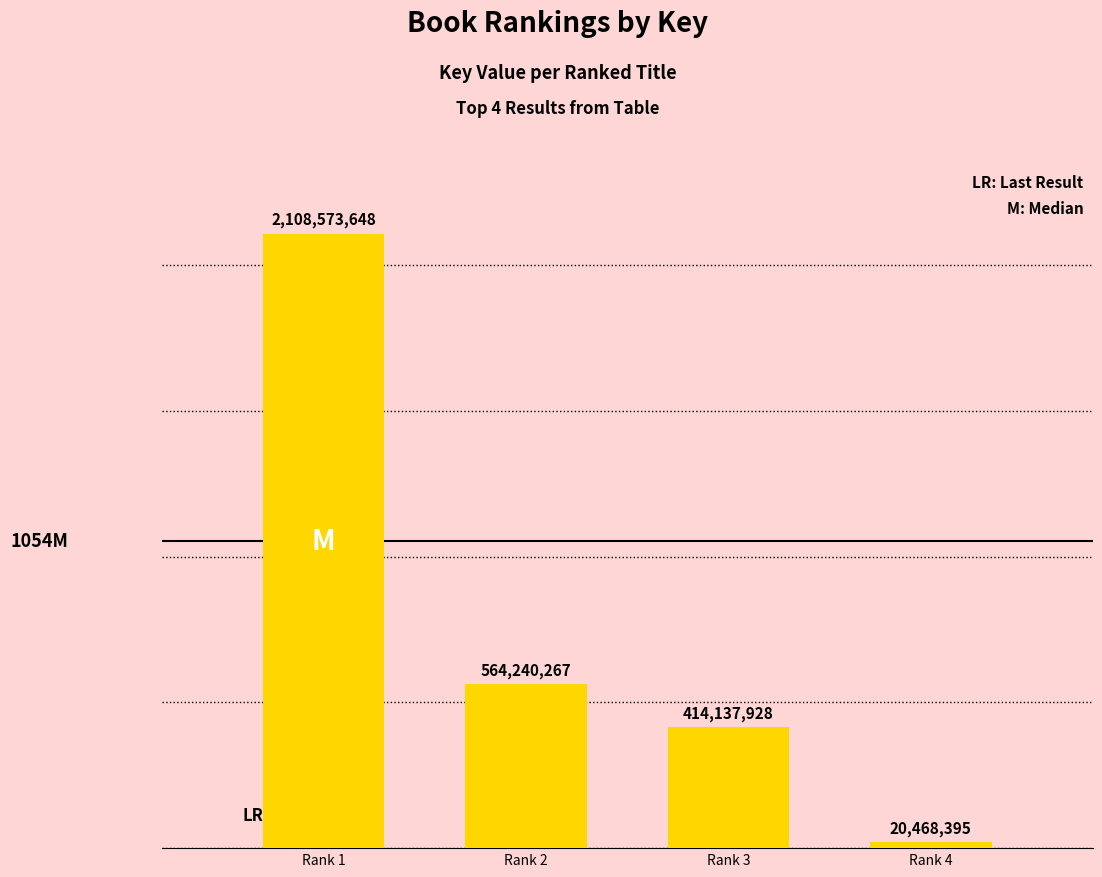

List the labels in order of value, largest first.

Rank 1, Rank 2, Rank 3, Rank 4